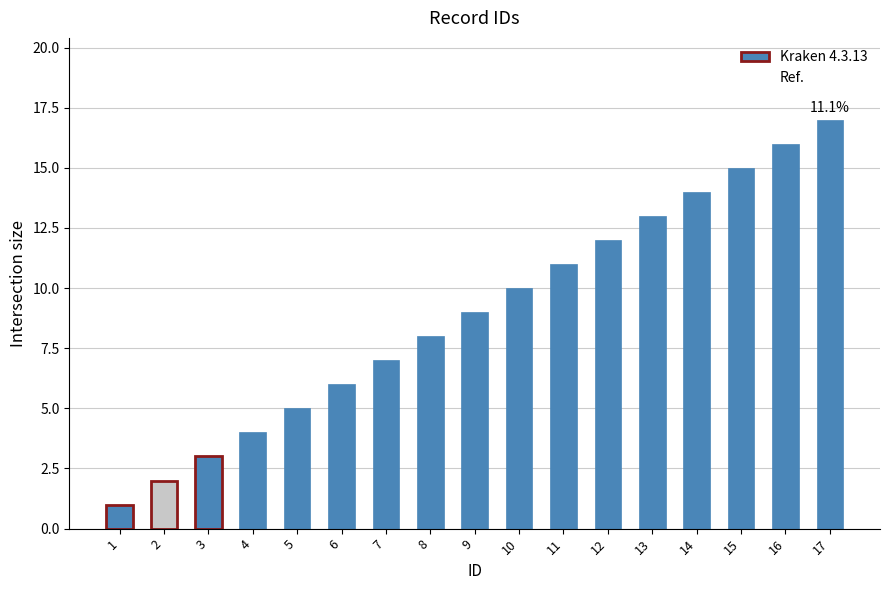

What is the minimum value shown in the chart?

1